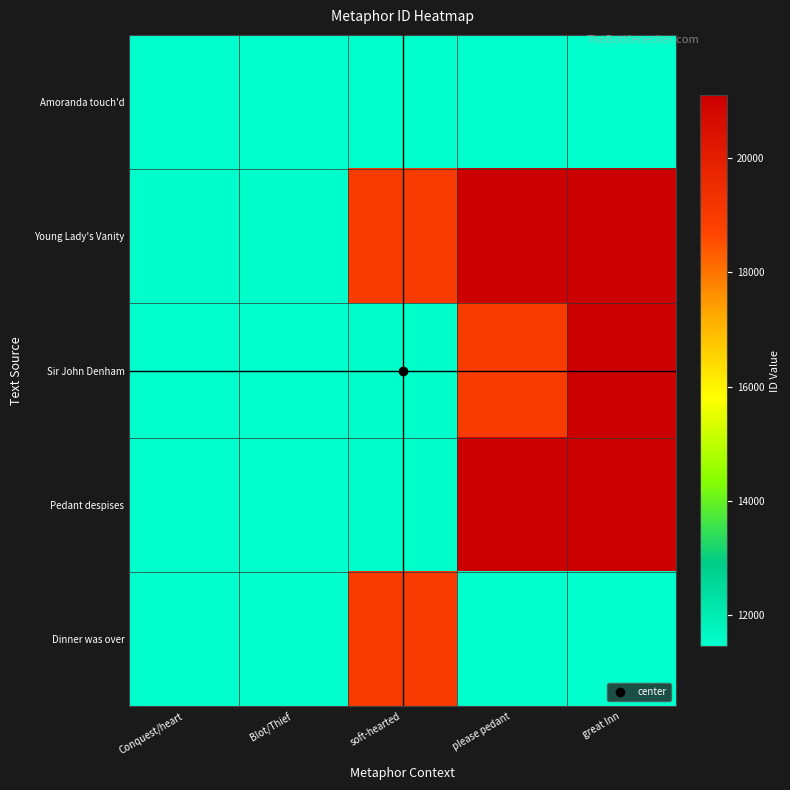

At great Inn, list the series in order from smallest to largest.

Dinner was over, Amoranda touch'd, Sir John Denham, Young Lady's Vanity, Pedant despises